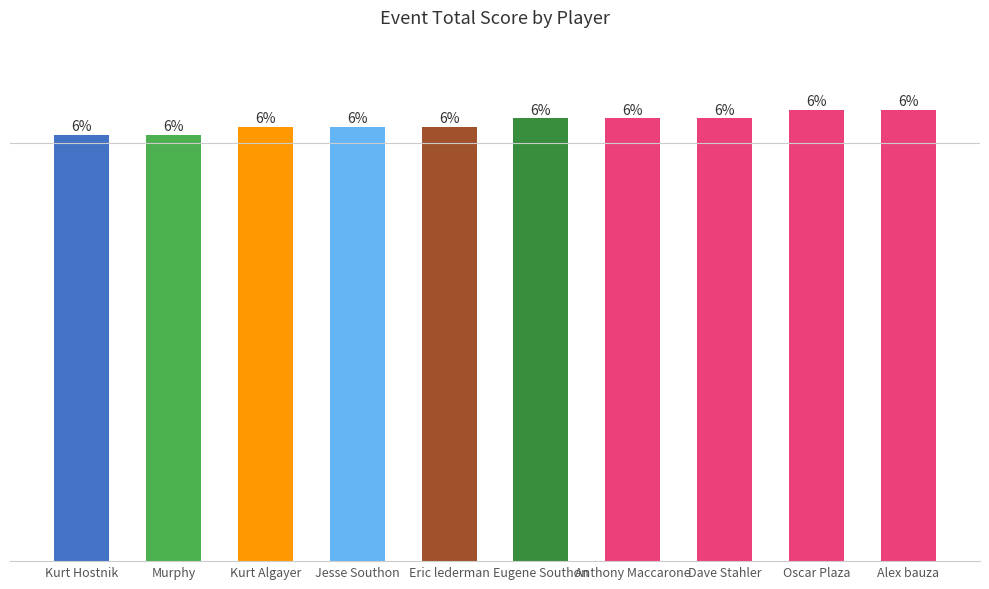

Between Kurt Algayer and Dave Stahler, which is larger?

Dave Stahler